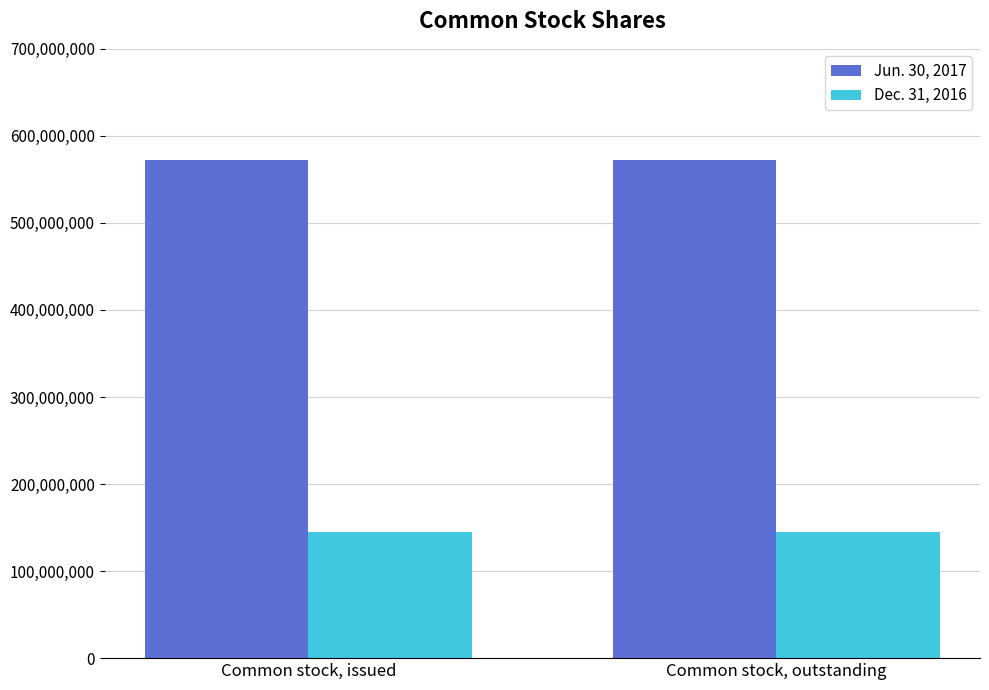

What is the difference between the highest and lowest values at Common stock, outstanding?

427341754